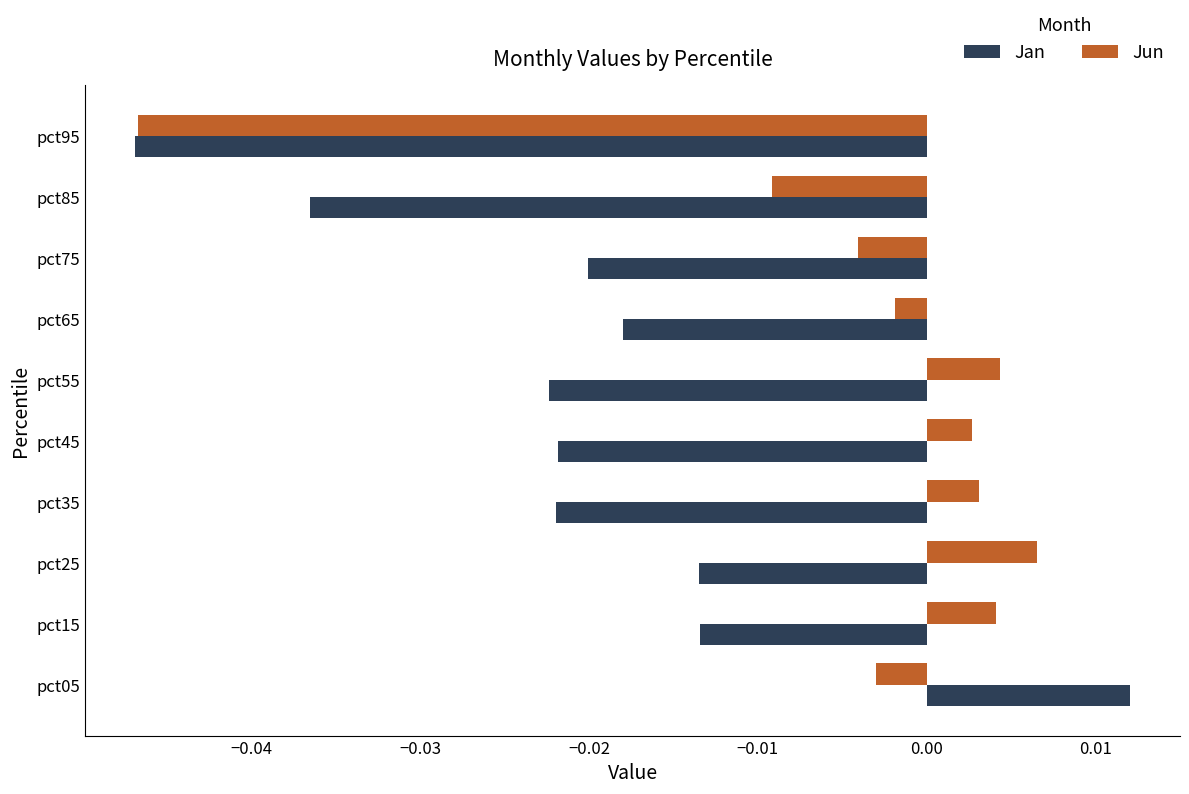

What is the difference between the maximum and minimum values in the Jun series?

0.1